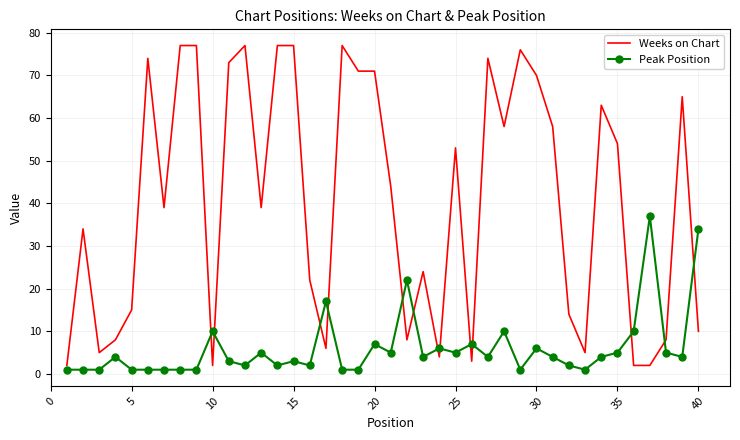

True or false: Weeks on Chart has more than 0 interior local peaks.

True